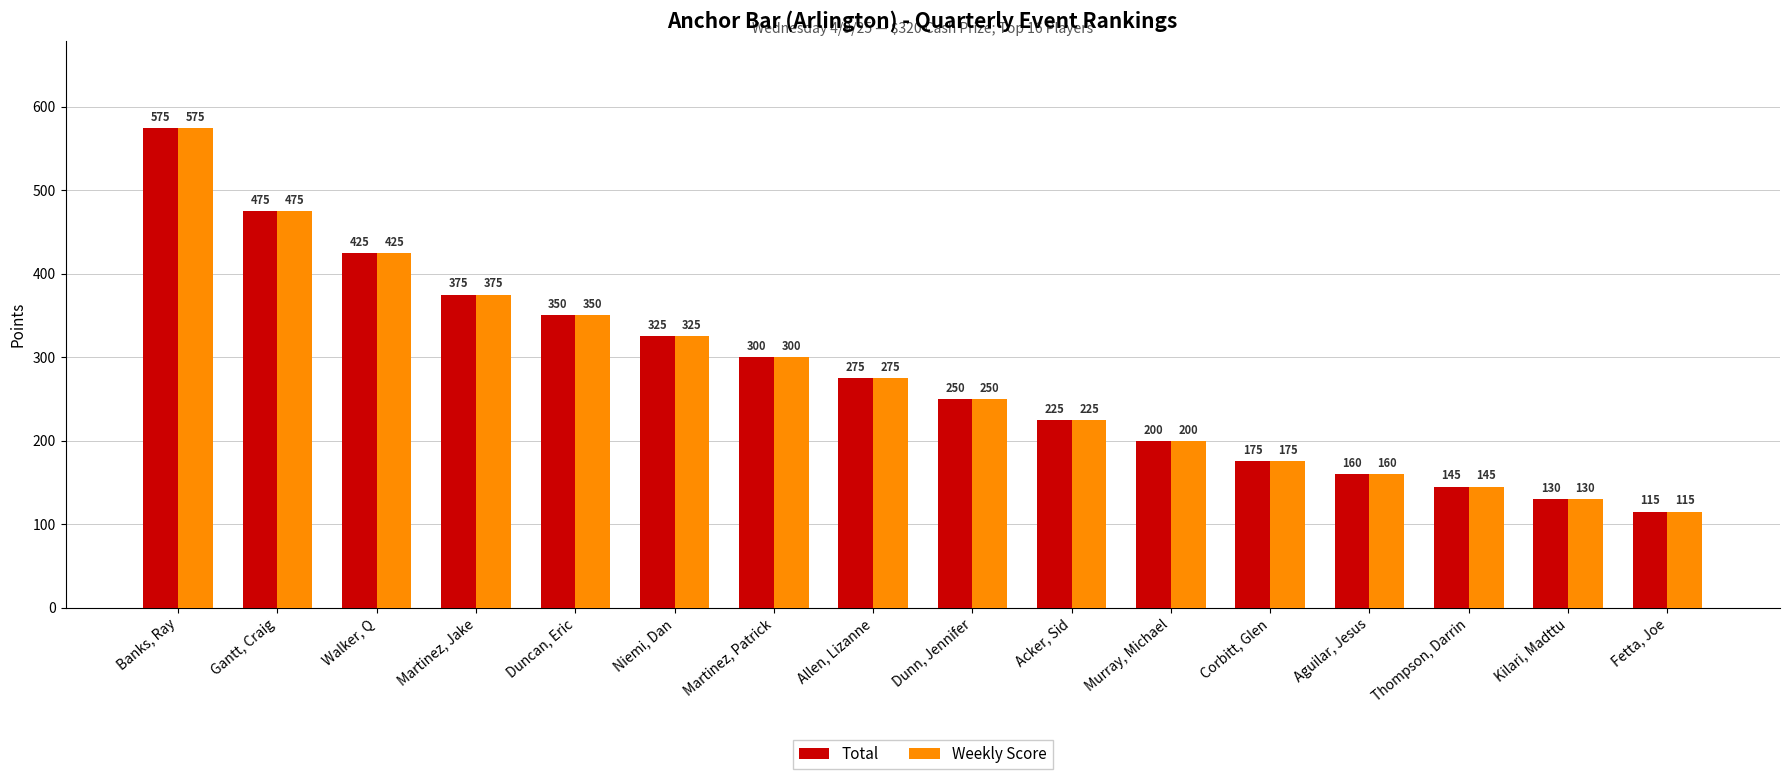

The Total series shows 475 at Gantt, Craig. True or false?

True